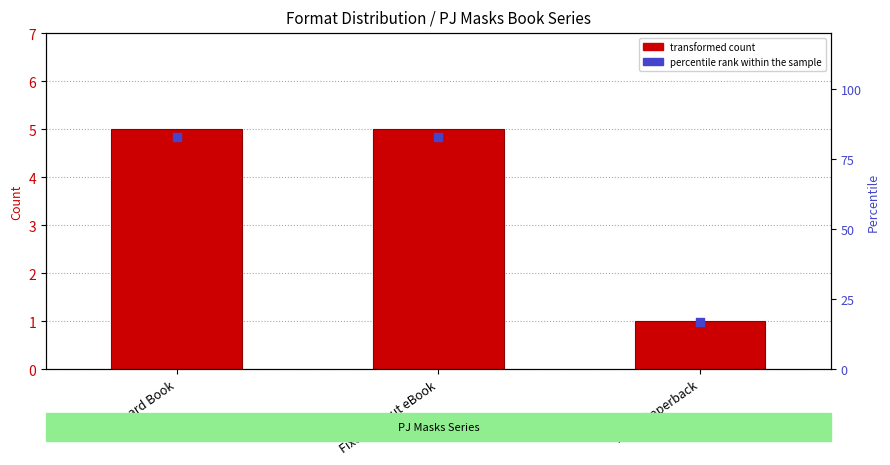

Which series contains the highest Y value?

percentile rank within the sample